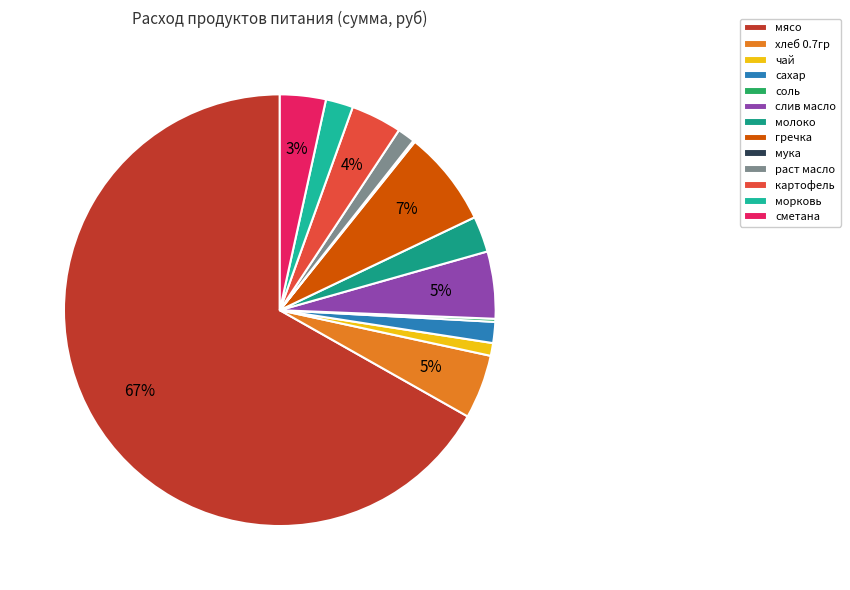

To the nearest percent, what is the combined percentage of мясо and гречка?

74%